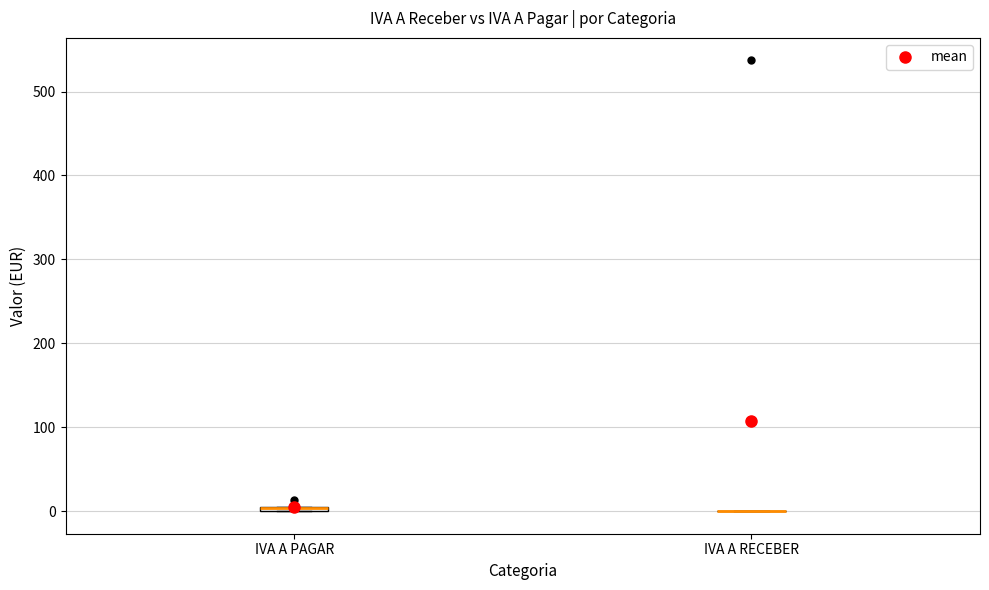

Where is the upper edge of the box for IVA A PAGAR on the y-axis? The values are not printed on the chart, so give them approximately, as read against the axis.

10